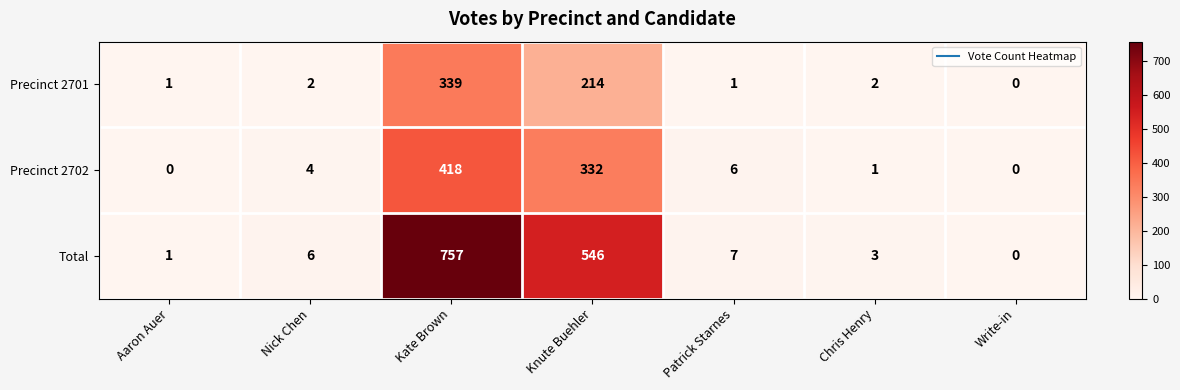

Which series has the largest total across all categories?

Total